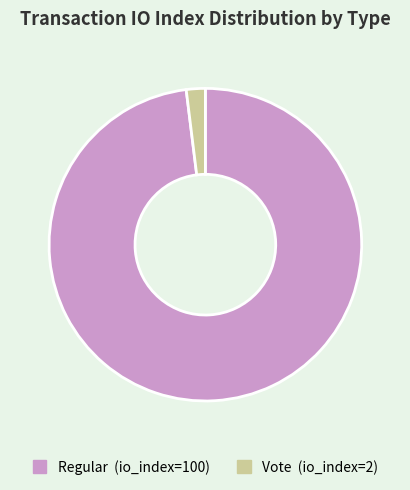

Between Regular and Vote, which is larger?

Regular